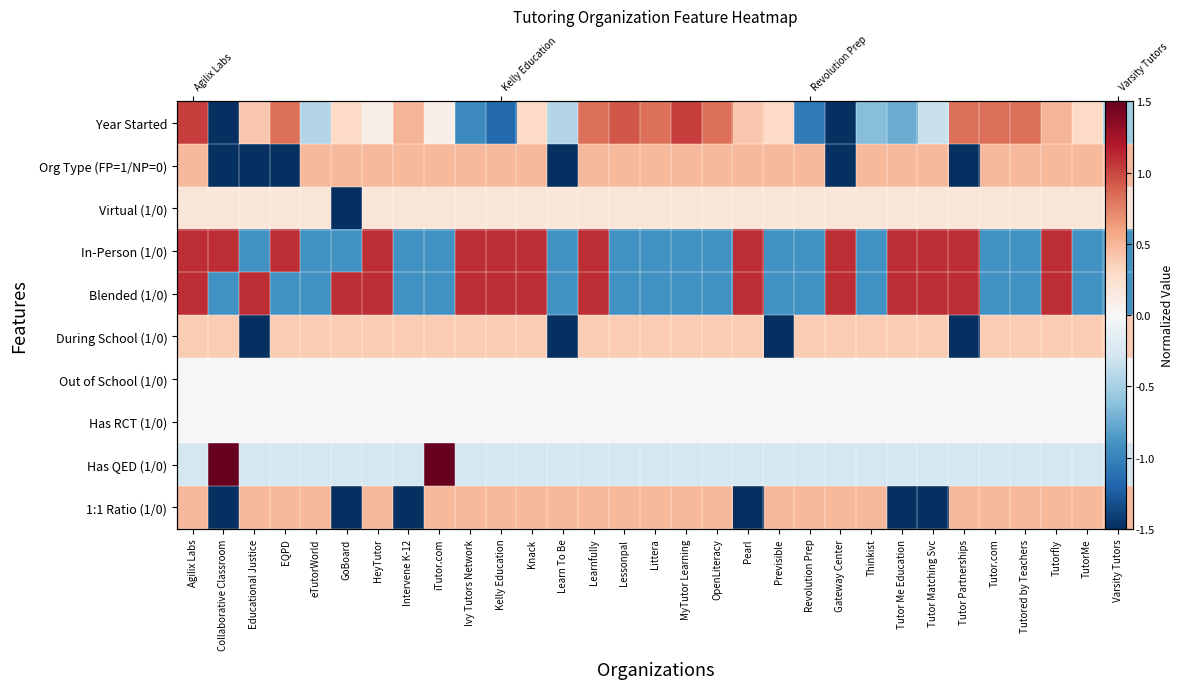

Is it true that In-Person (1/0) equals 1.1 at Learnfully?

True